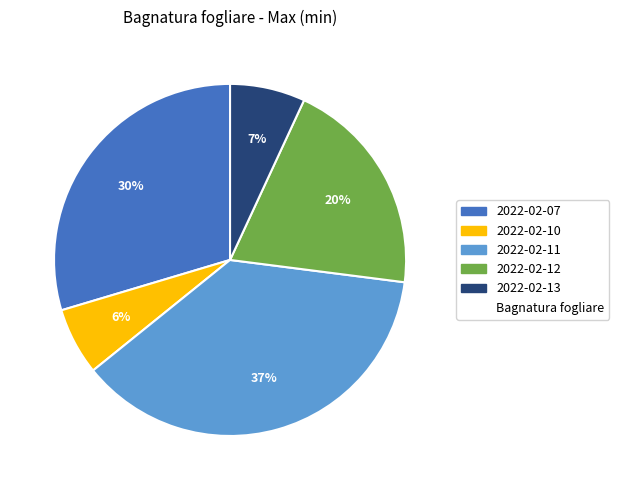

Count the number of slices in the pie.

5